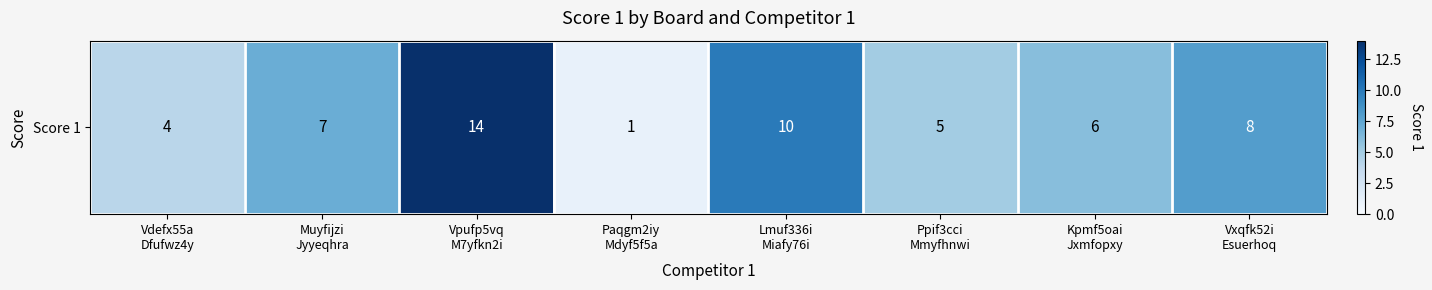

List the labels in order of value, largest first.

Vpufp5vq
M7yfkn2i, Lmuf336i
Miafy76i, Vxqfk52i
Esuerhoq, Muyfijzi
Jyyeqhra, Kpmf5oai
Jxmfopxy, Ppif3cci
Mmyfhnwi, Vdefx55a
Dfufwz4y, Paqgm2iy
Mdyf5f5a